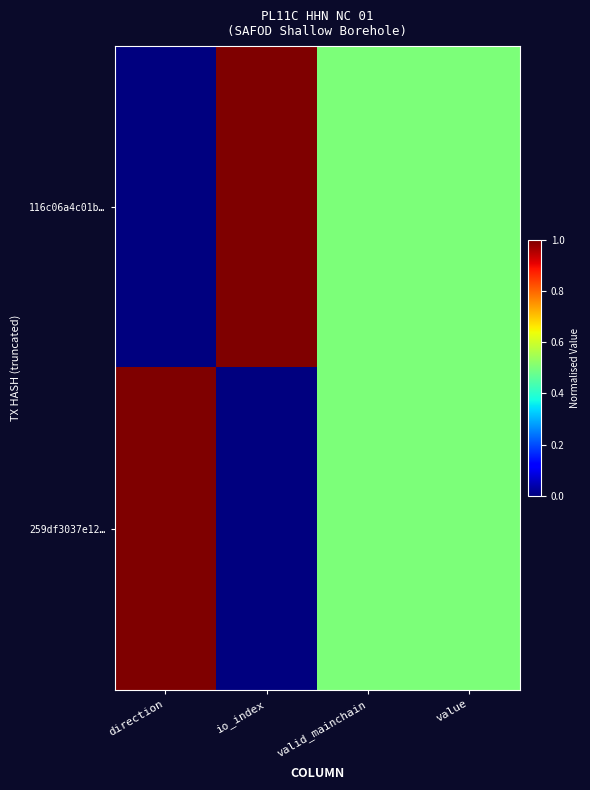

At which category is the sum across all series the highest?

direction